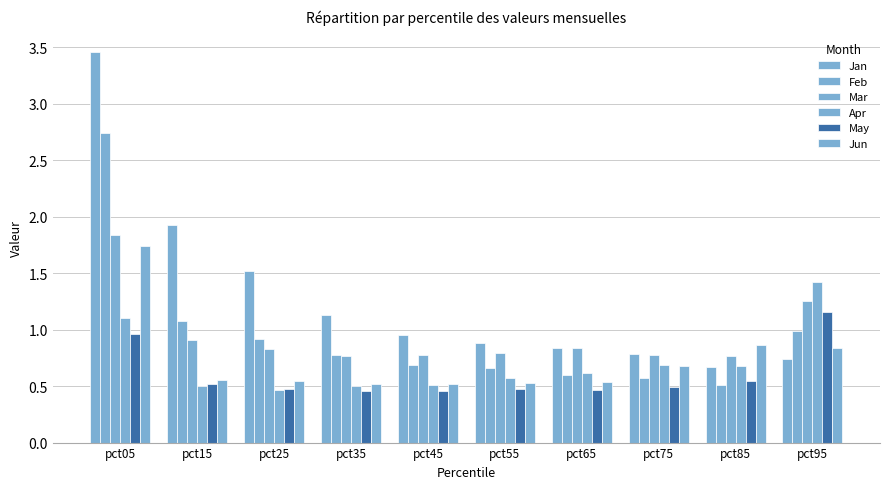

What is the average value of the Mar series?

1.0